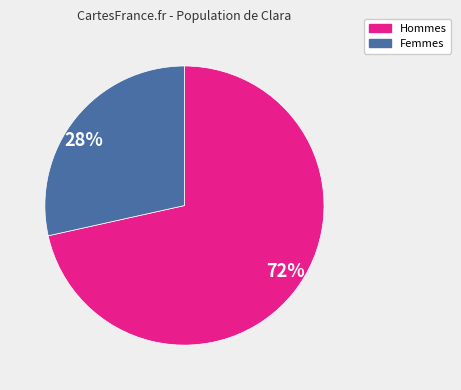

Count the number of slices in the pie.

2